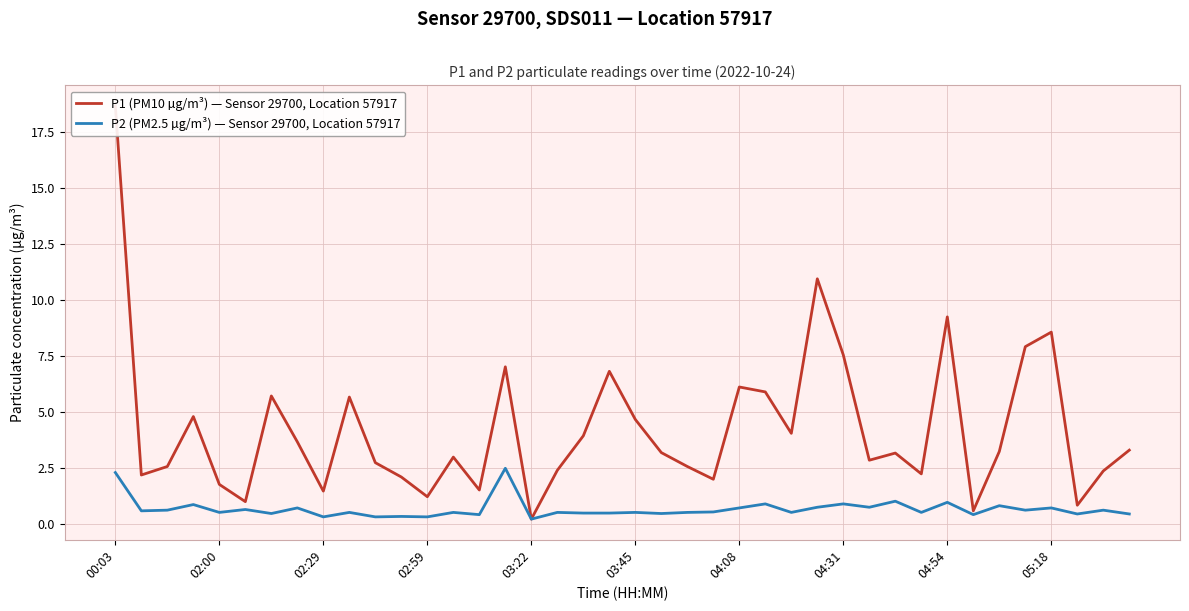

True or false: P2 (PM2.5 µg/m³) — Sensor 29700, Location 57917 and P1 (PM10 µg/m³) — Sensor 29700, Location 57917 cross at least once.

False